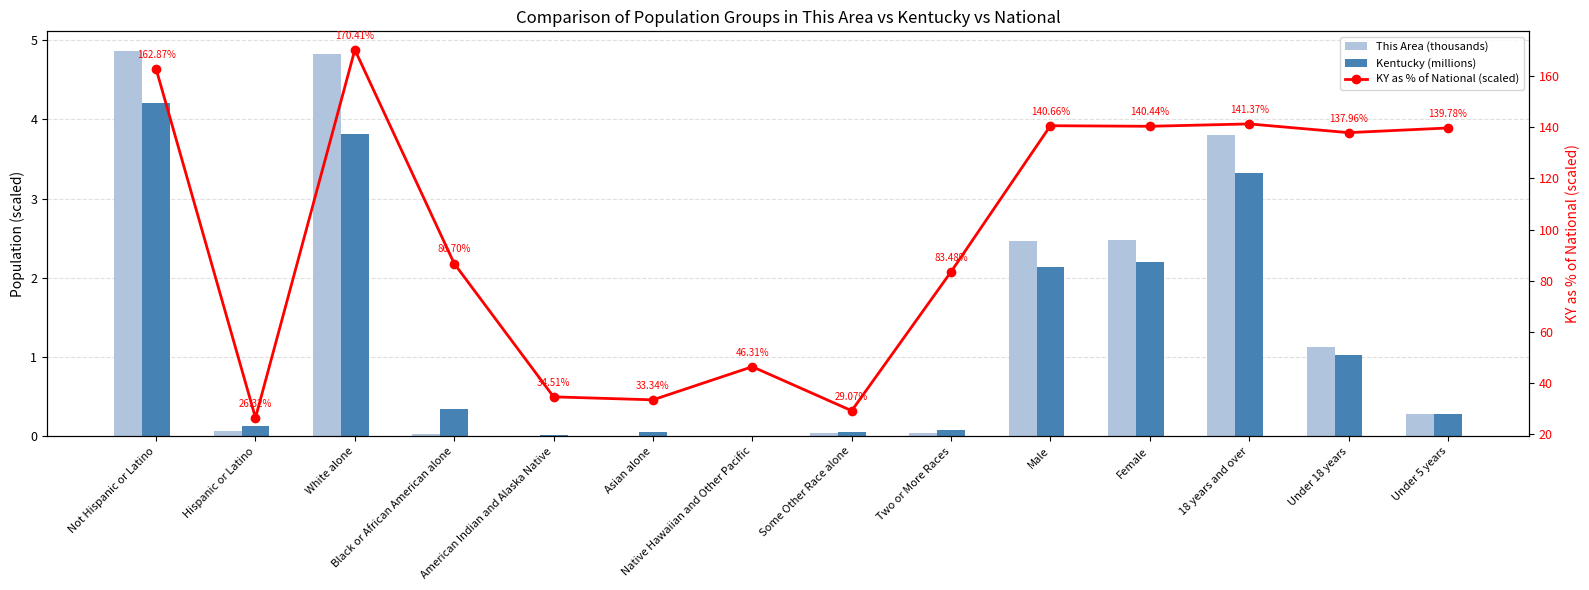

What is the sum of all Kentucky (millions) values?

17.6